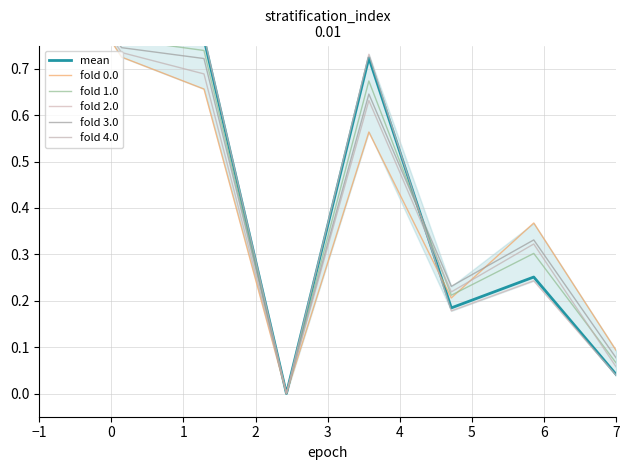

Which series has the widest spread of values?

mean